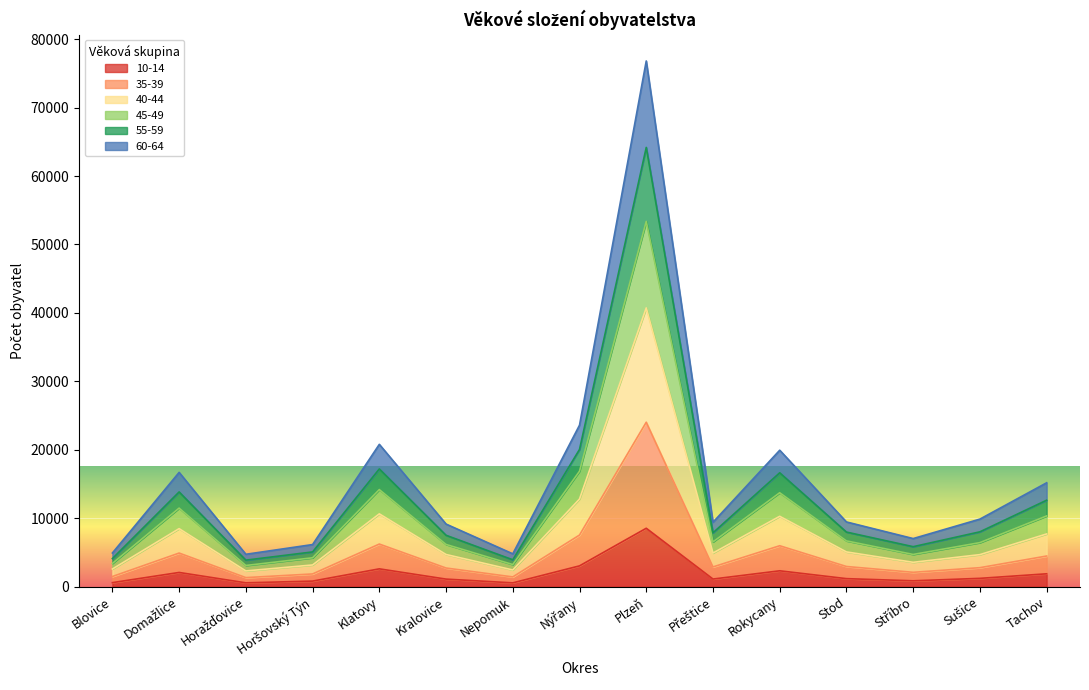

True or false: 10-14 has a value of 8523 at Plzeň.

True